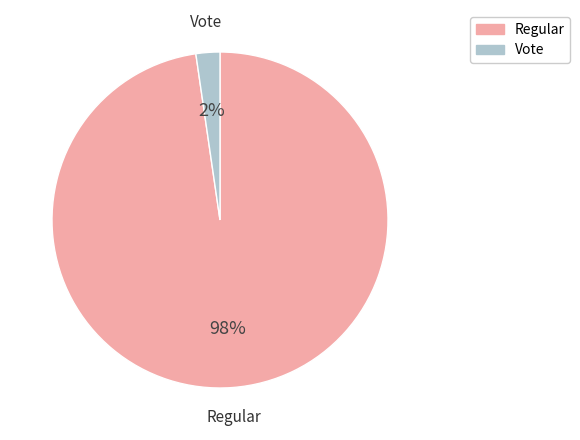

To the nearest percent, what portion does Regular represent?

98%